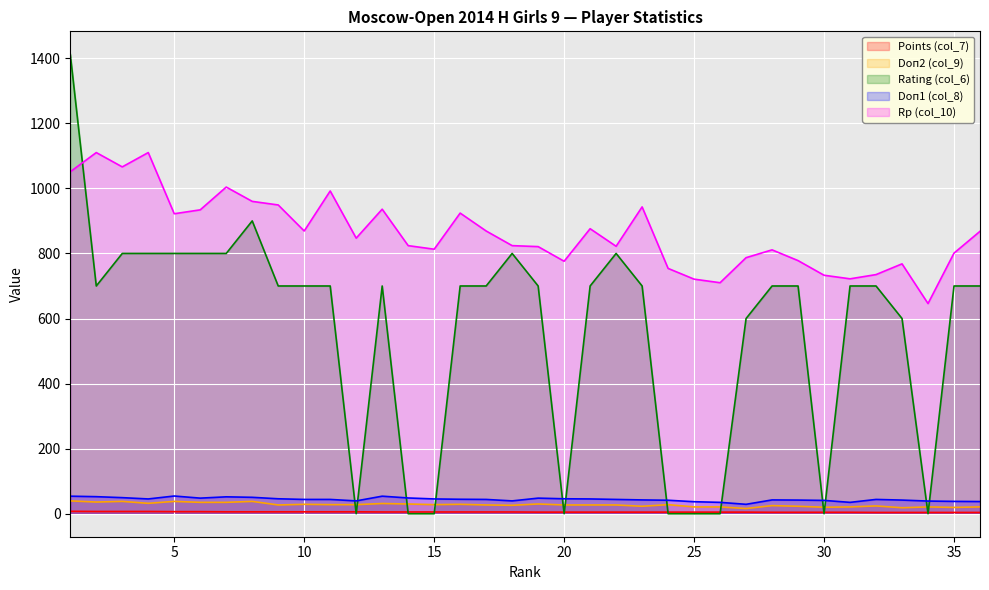

What is the highest value of the Doп2 (col_9) series?

39.5